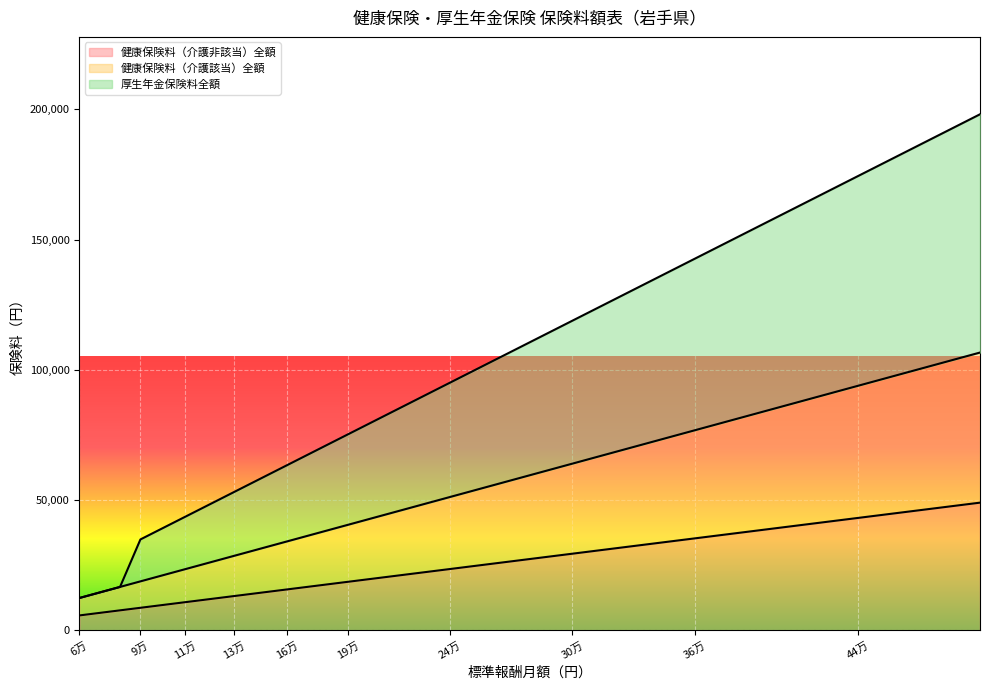

Rank the series by their maximum value, from highest to lowest.

厚生年金保険料全額, 健康保険料（介護該当）全額, 健康保険料（介護非該当）全額